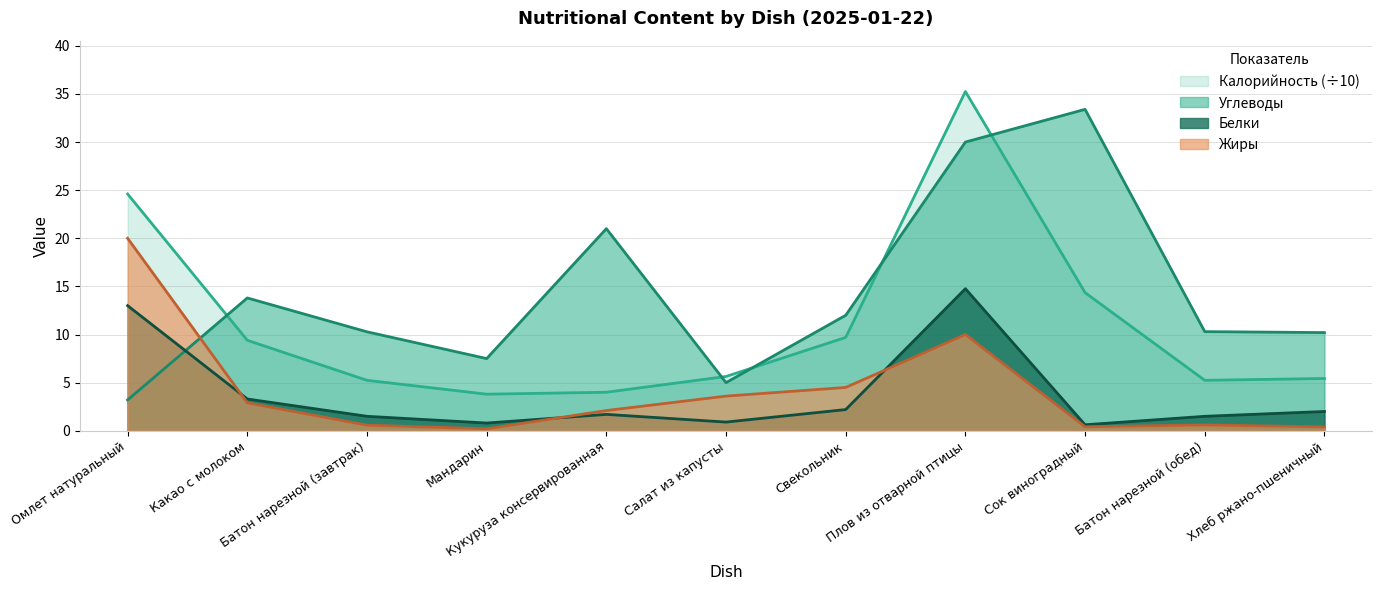

In Калорийность, how many points are lower than both neighbors (excluding endpoints)?

2